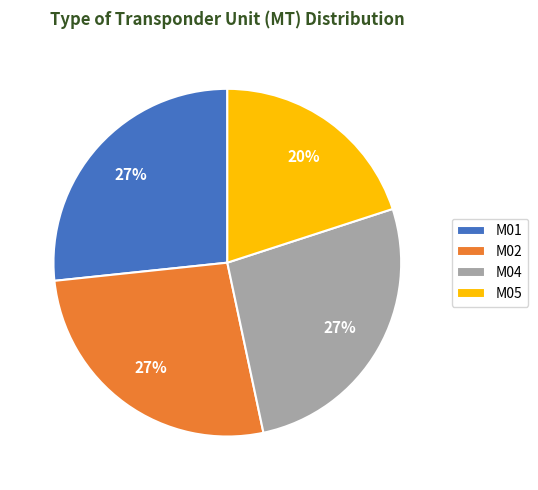

To the nearest percent, what percentage of the pie is M02?

27%